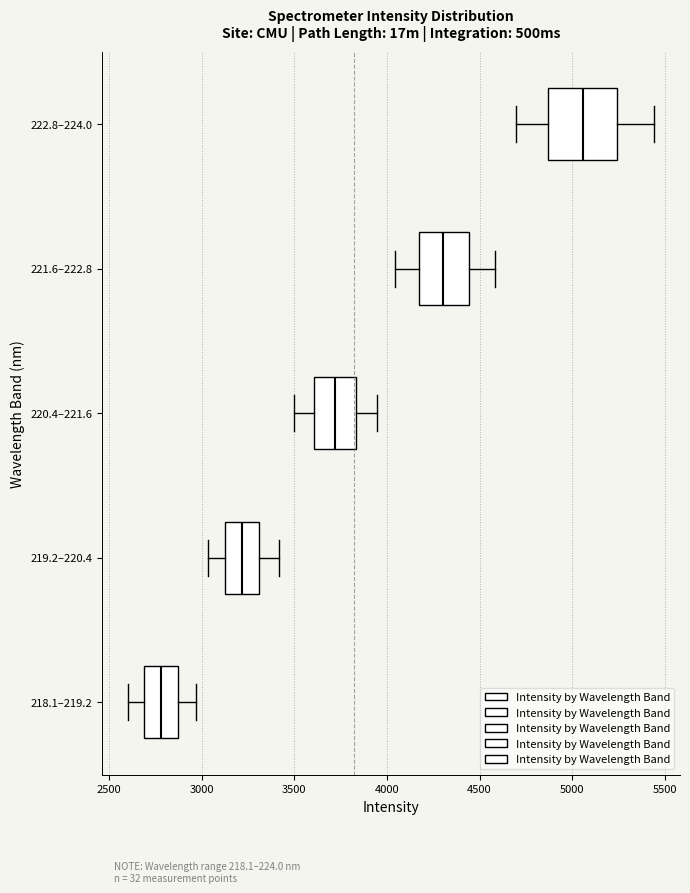

Reading bottom to top, transcribe this box plot: for each box, give where its median line is, the range the box spans, and where its two whiskers end, as read against the x-axis. The values are not printed on the chart, so give them approximately, as read against the axis.

218.1–219.2: median 2800, box 2700 to 2850, whiskers 2600 to 2950
219.2–220.4: median 3200, box 3150 to 3300, whiskers 3050 to 3400
220.4–221.6: median 3700, box 3600 to 3850, whiskers 3500 to 3950
221.6–222.8: median 4300, box 4150 to 4450, whiskers 4050 to 4600
222.8–224.0: median 5050, box 4850 to 5250, whiskers 4700 to 5450